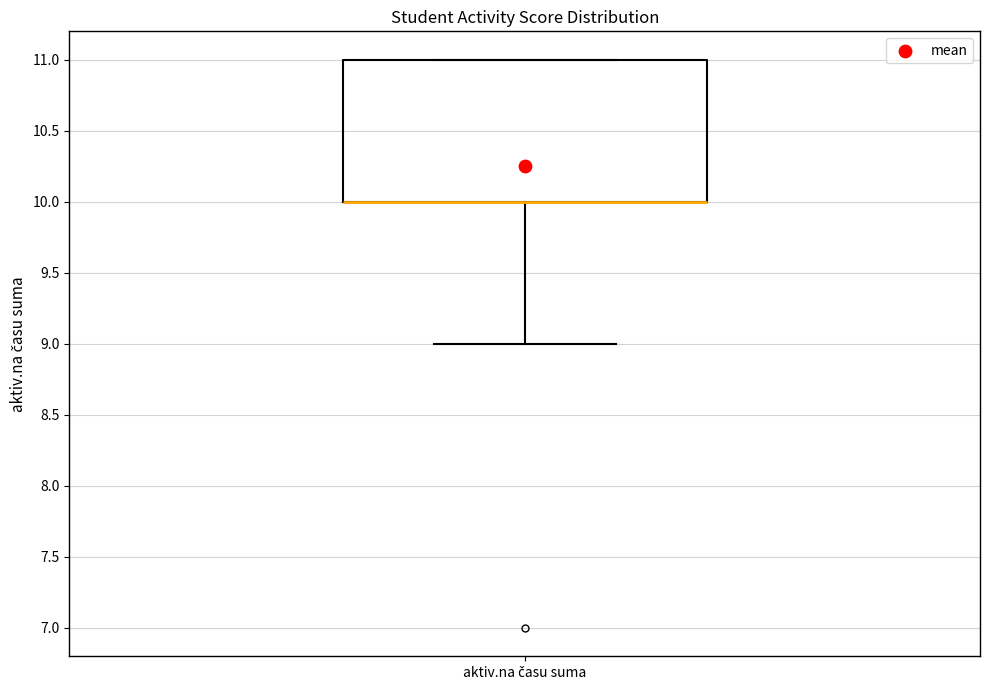

Read this box plot against the y-axis: the position of the median line, the range covered by the box, and the ends of both whiskers. The values are not printed on the chart, so give them approximately, as read against the axis.

median 10 (drawn on the box's lower edge), box 10 to 11, whiskers 9 to 11